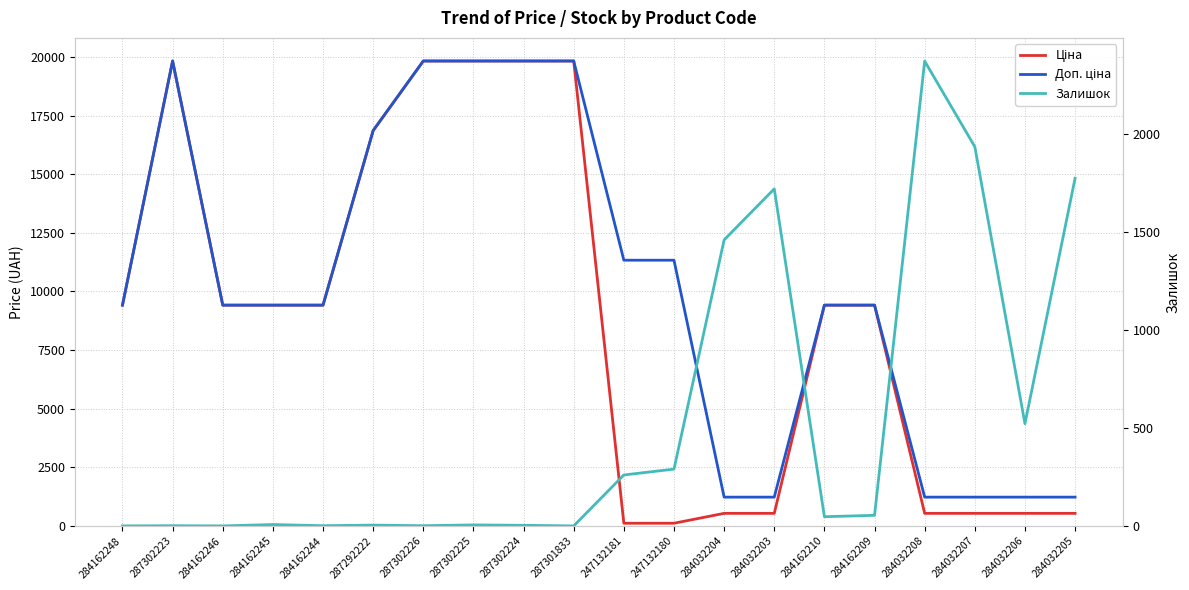

What is the difference between the maximum and minimum values in the Ціна series?

19717.7